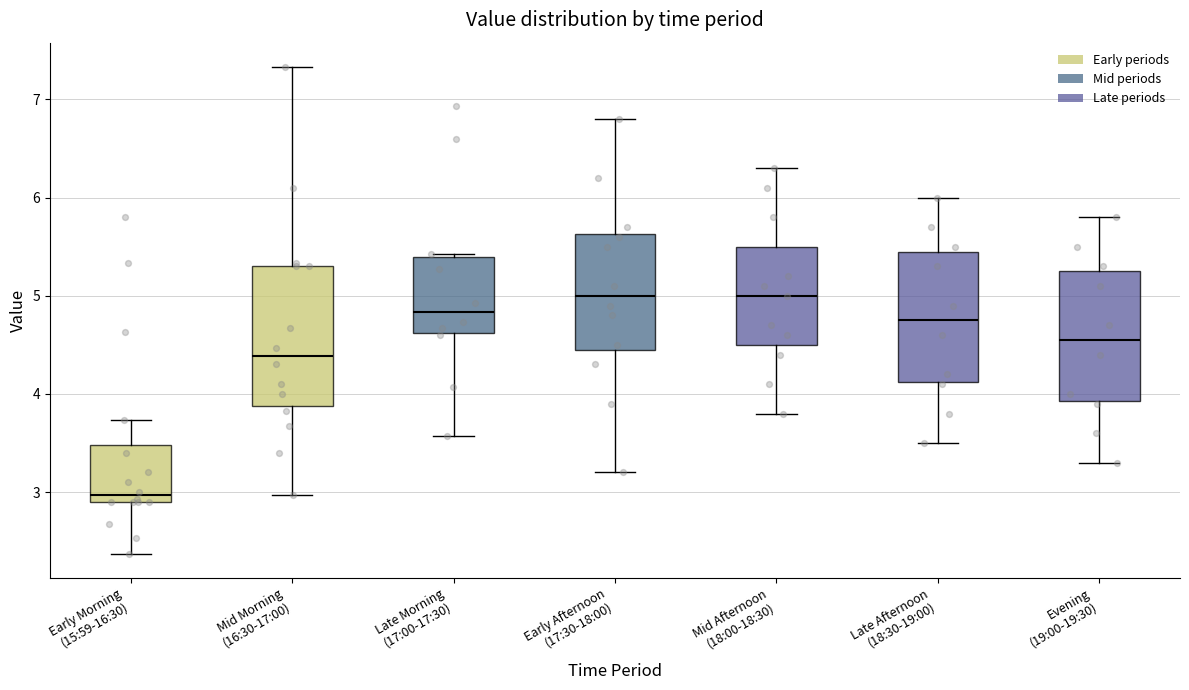

Reading left to right, transcribe this box plot: for each box, give where its median line is, the range the box spans, and where its two whiskers end, as read against the y-axis. The values are not printed on the chart, so give them approximately, as read against the axis.

Early Morning (15:59-16:30): median 3.0, box 2.9 to 3.5, whiskers 2.4 to 3.7
Mid Morning (16:30-17:00): median 4.4, box 3.9 to 5.3, whiskers 3.0 to 7.3
Late Morning (17:00-17:30): median 4.8, box 4.6 to 5.4, whiskers 3.6 to 5.4 (just above the box's upper edge)
Early Afternoon (17:30-18:00): median 5.0, box 4.5 to 5.6, whiskers 3.2 to 6.8
Mid Afternoon (18:00-18:30): median 5.0, box 4.5 to 5.5, whiskers 3.8 to 6.3
Late Afternoon (18:30-19:00): median 4.8, box 4.1 to 5.5, whiskers 3.5 to 6.0
Evening (19:00-19:30): median 4.6, box 3.9 to 5.3, whiskers 3.3 to 5.8